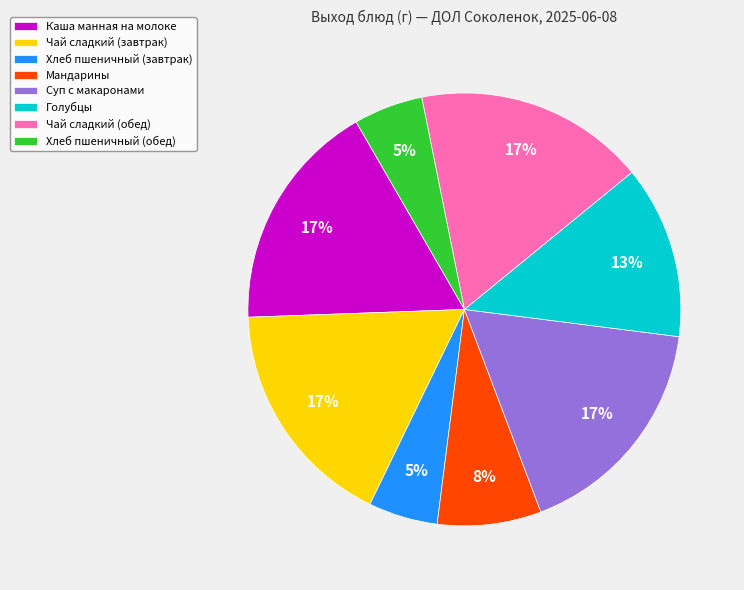

Is Хлеб пшеничный (завтрак) the majority of the pie?

No